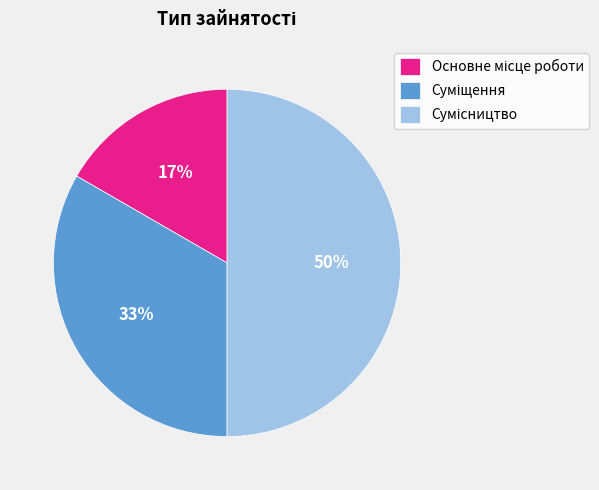

To the nearest percent, what is the difference between the largest and smallest slice percentages?

33%